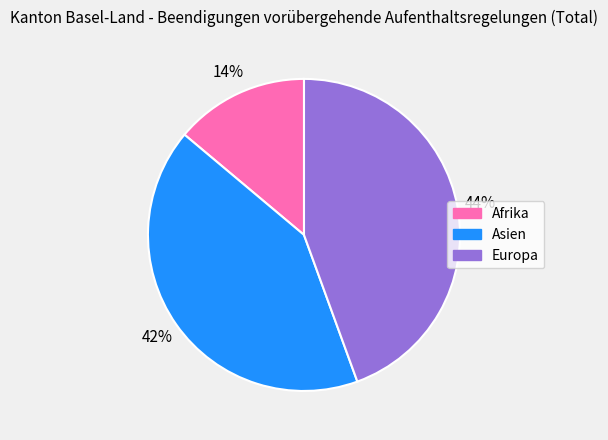

Is it true that Asien is 54% of the pie?

False